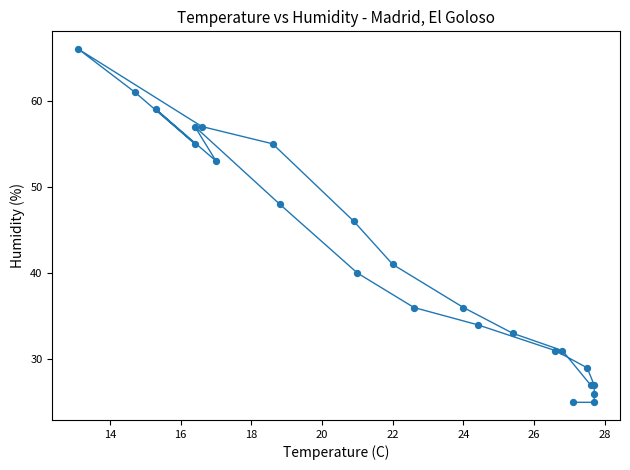

What Y value in the scatter plot is closest to 45?

46